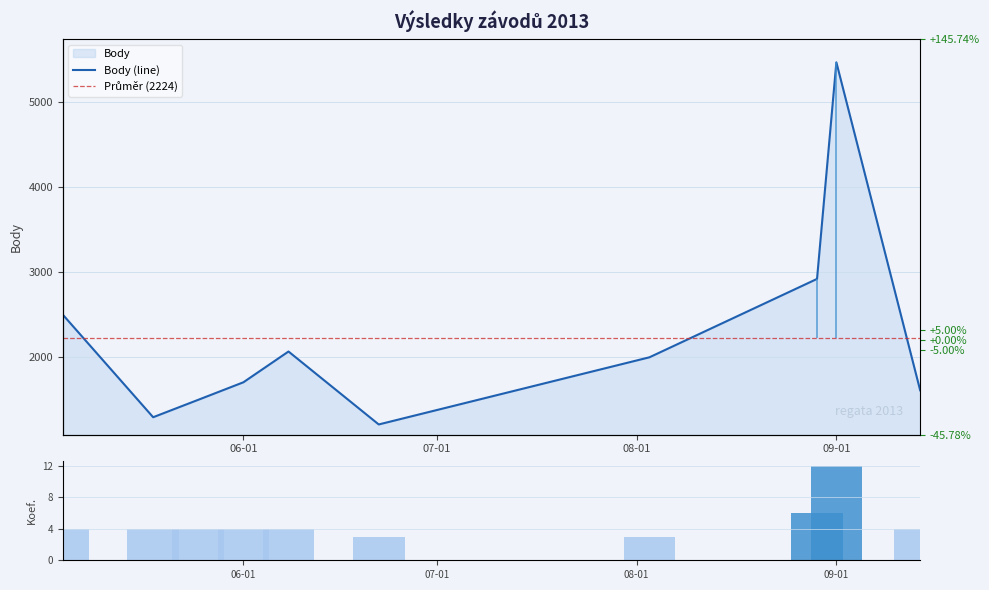

What is the highest value of the Body series?

5466